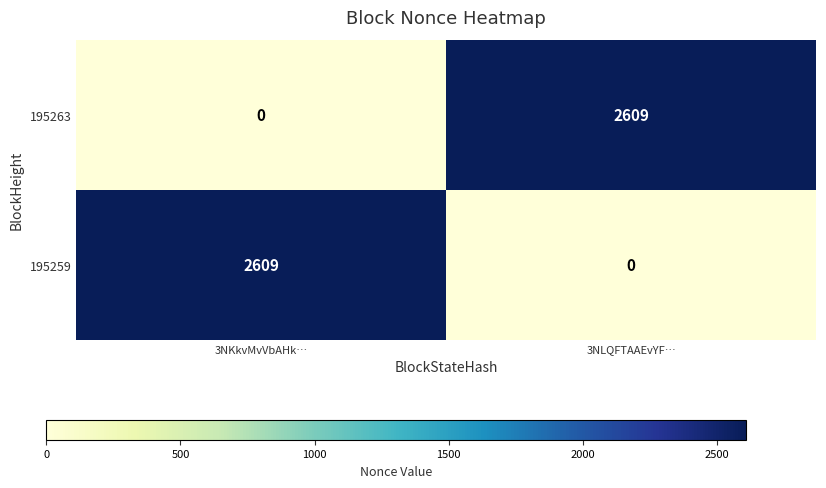

What is the difference between the highest and lowest values at 3NKkvMvVbAHk…?

2609